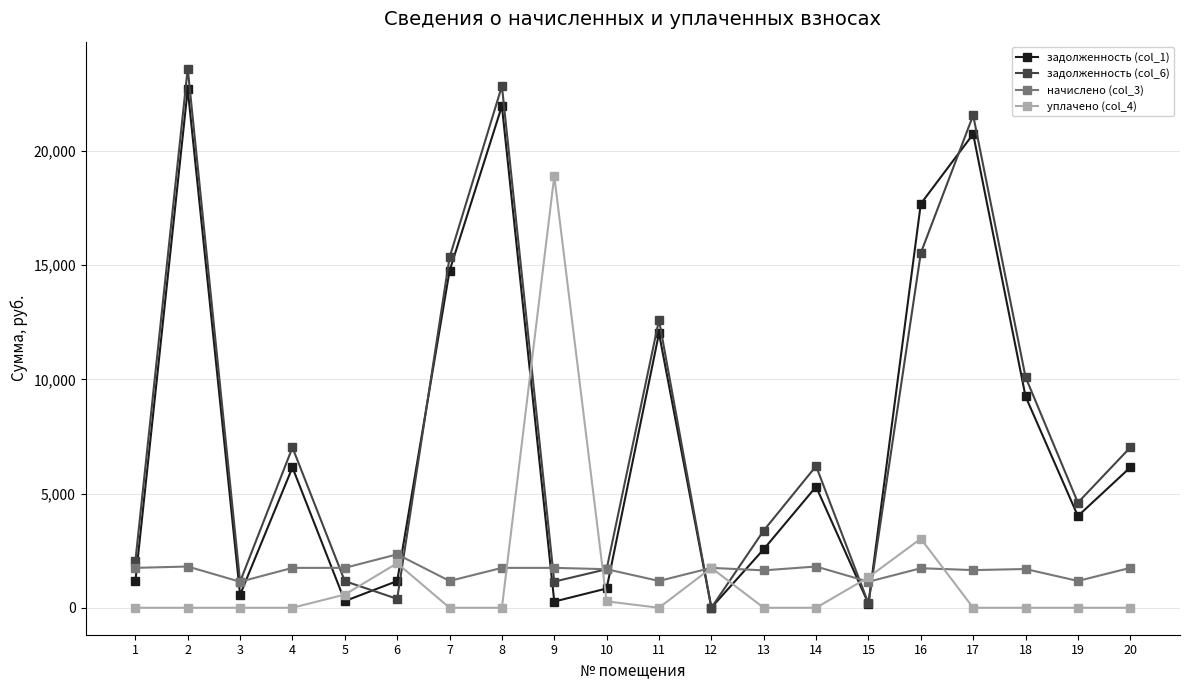

True or false: задолженность (col_1) has more than 0 interior local peaks.

True